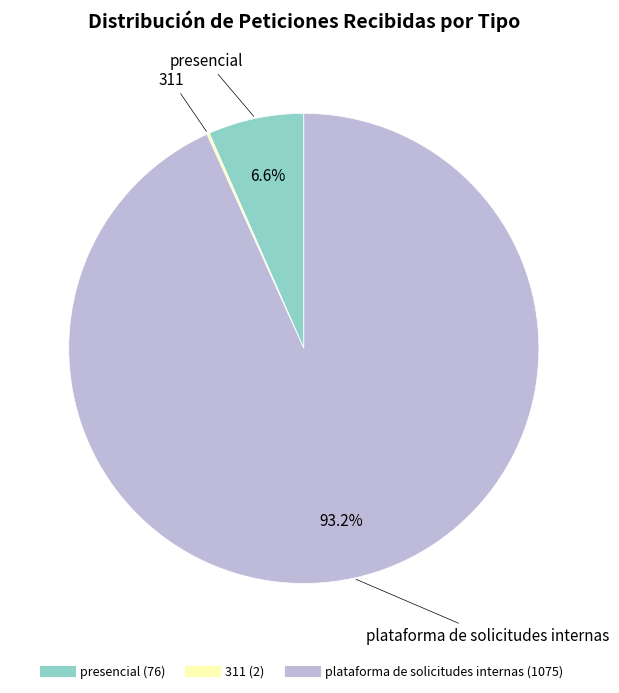

What is the majority slice?

plataforma de solicitudes internas